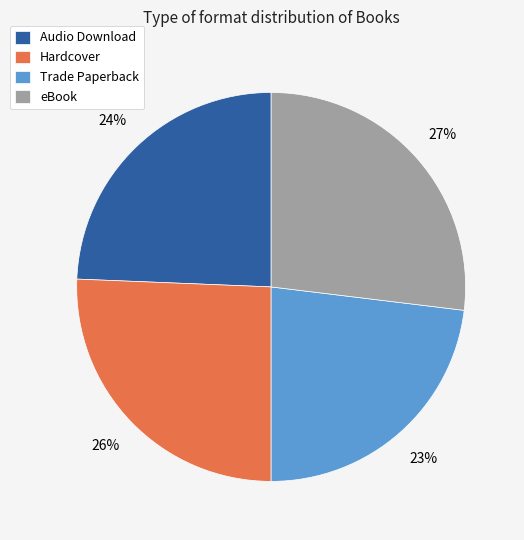

Between Audio Download and Hardcover, which is larger?

Hardcover